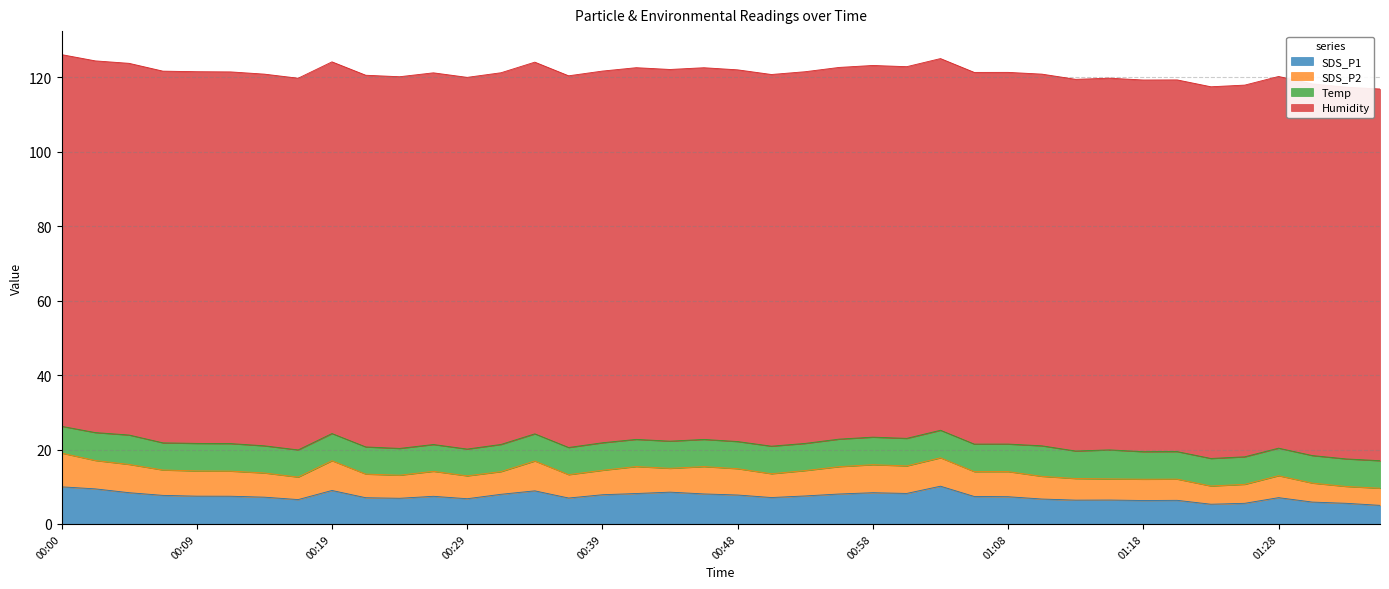

Which series has the largest total across all categories?

Humidity